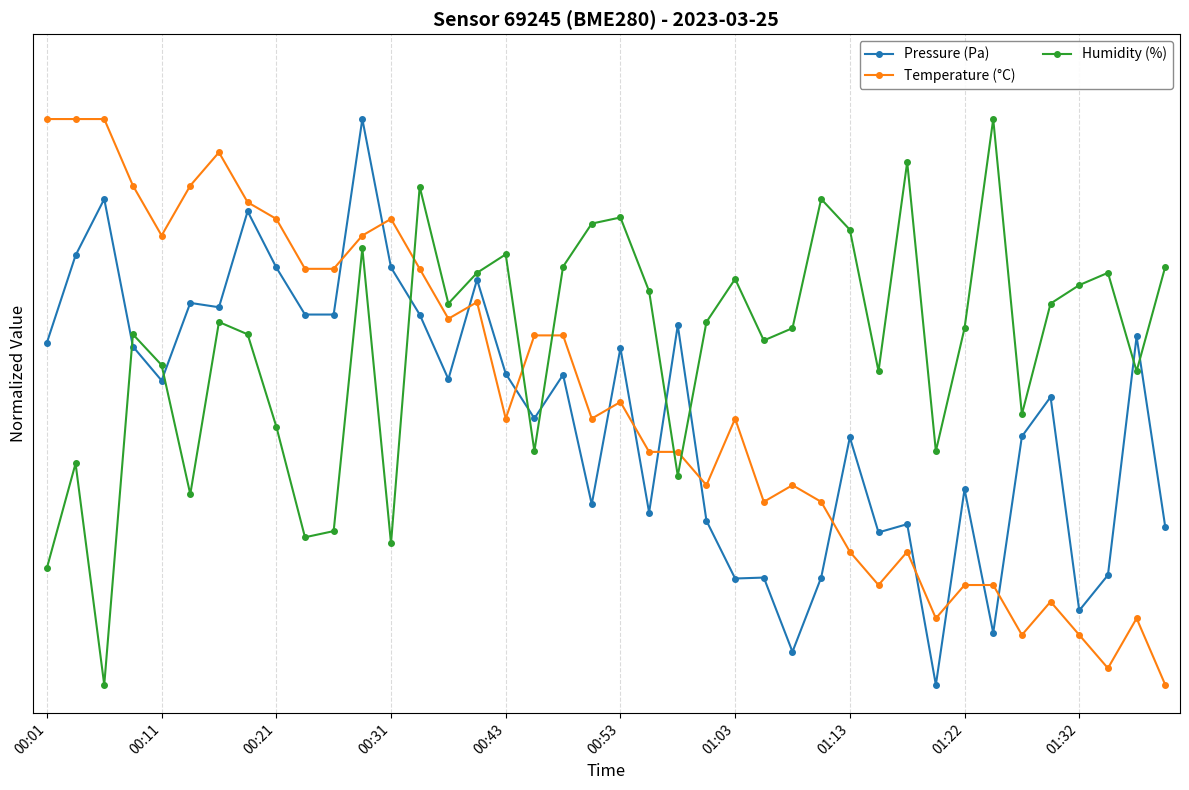

Which series has the largest total across all categories?

Humidity (%)